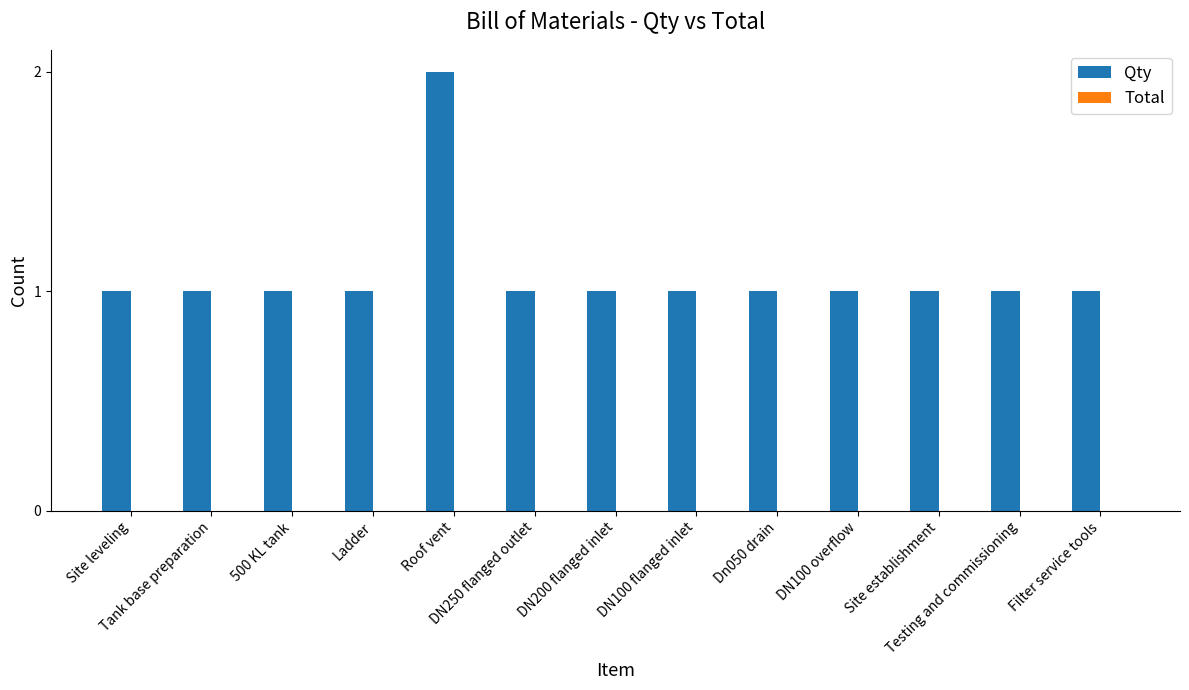

What position from the left is Tank base preparation?

2